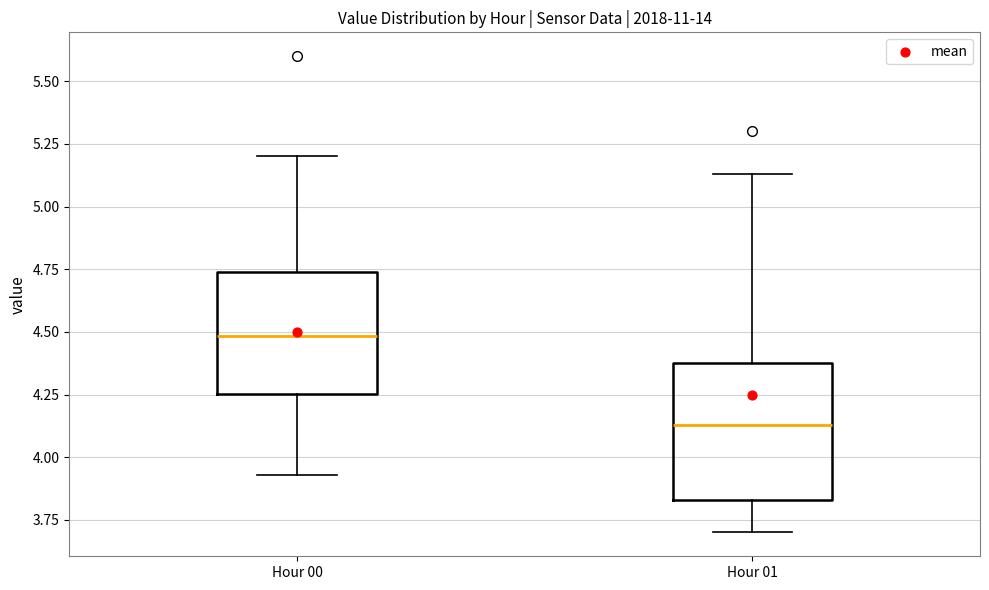

Reading left to right, transcribe this box plot: for each box, give where its median line is, the range the box spans, and where its two whiskers end, as read against the y-axis. The values are not printed on the chart, so give them approximately, as read against the axis.

Hour 00: median 4.50, box 4.25 to 4.75, whiskers 3.95 to 5.20
Hour 01: median 4.15, box 3.85 to 4.40, whiskers 3.70 to 5.15